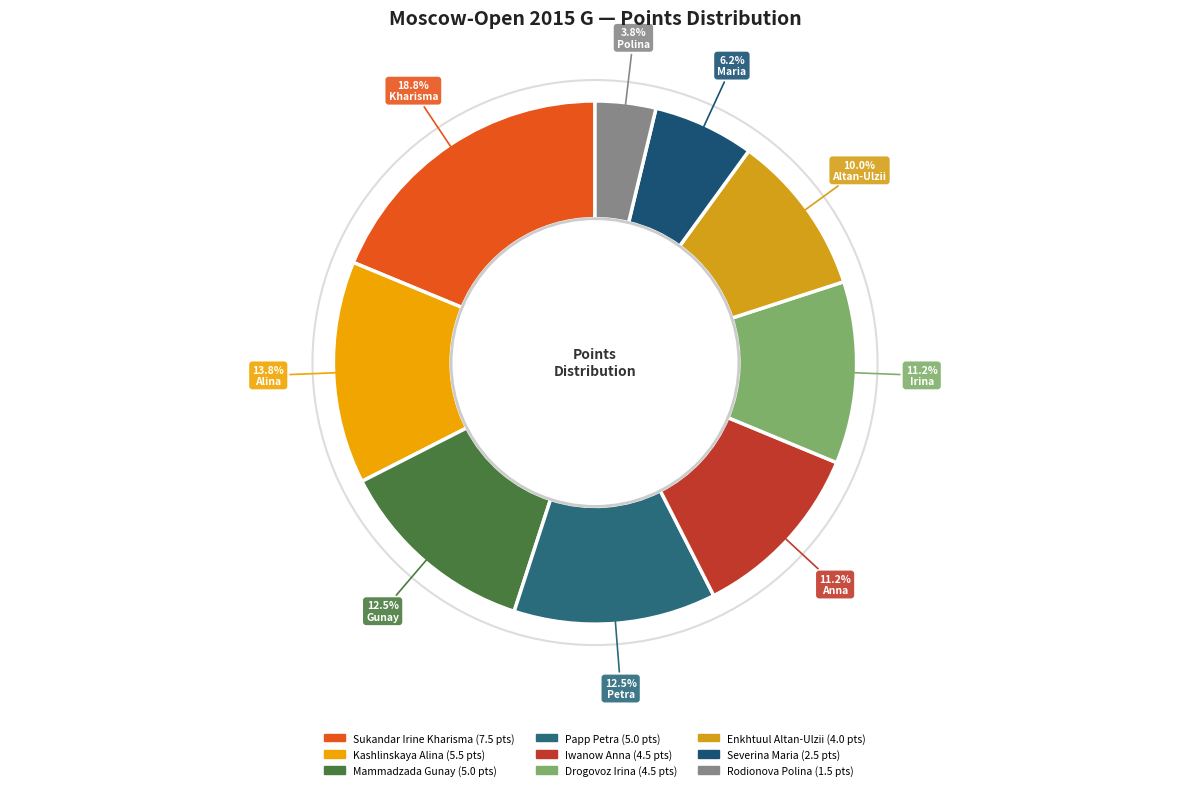

Count the number of slices in the pie.

9